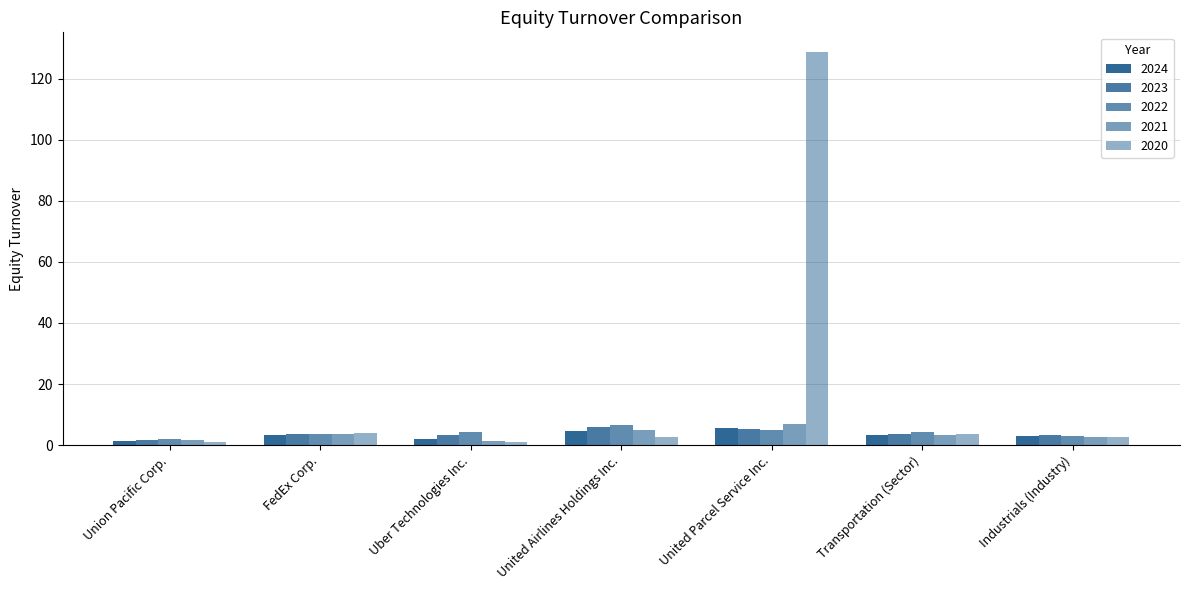

What is the label of the 3rd bar from the left?

Uber Technologies Inc.